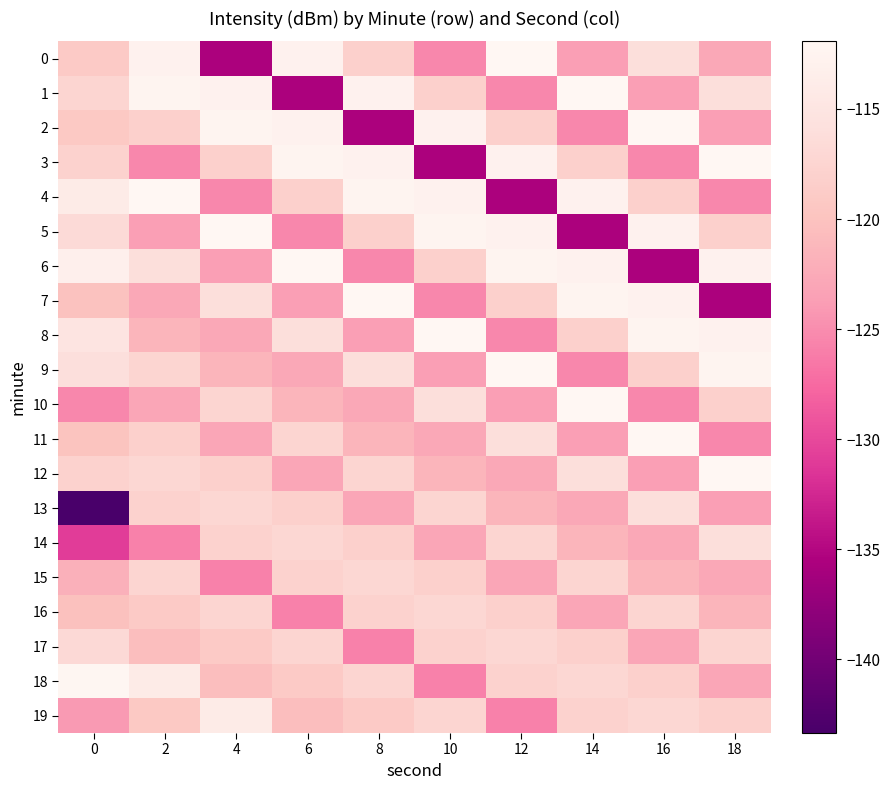

Which has a higher value, 2 or 8?

2